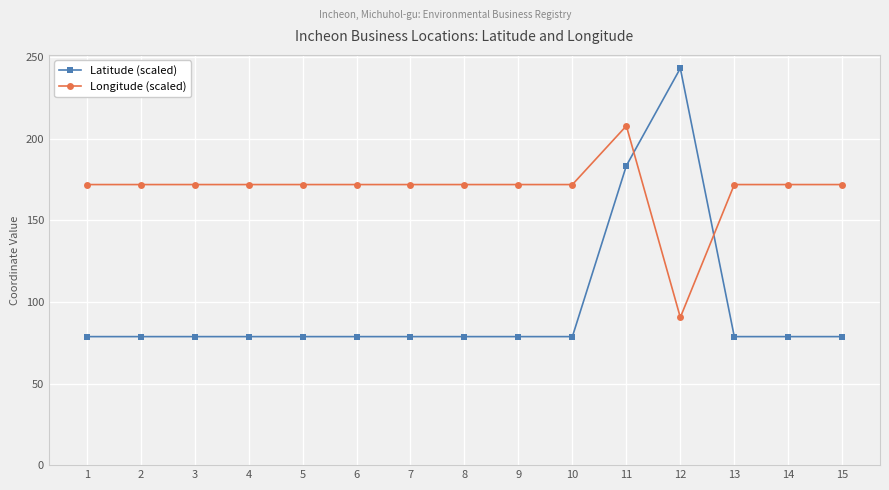

Which series has the widest spread of values?

Latitude (scaled)